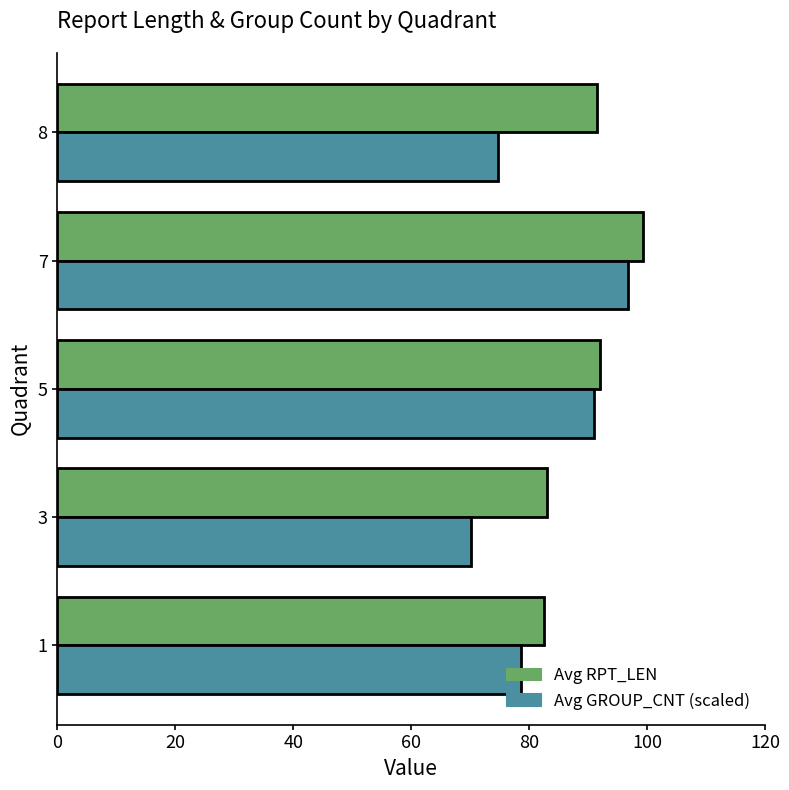

True or false: Avg GROUP_CNT (scaled) has a value of 74.8 at 8.

True